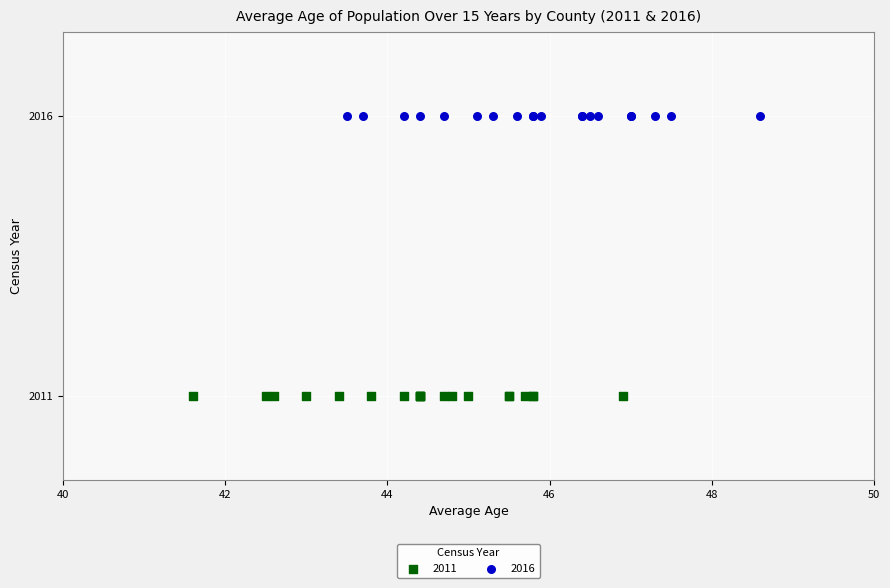

Which series contains the lowest Y value?

2011